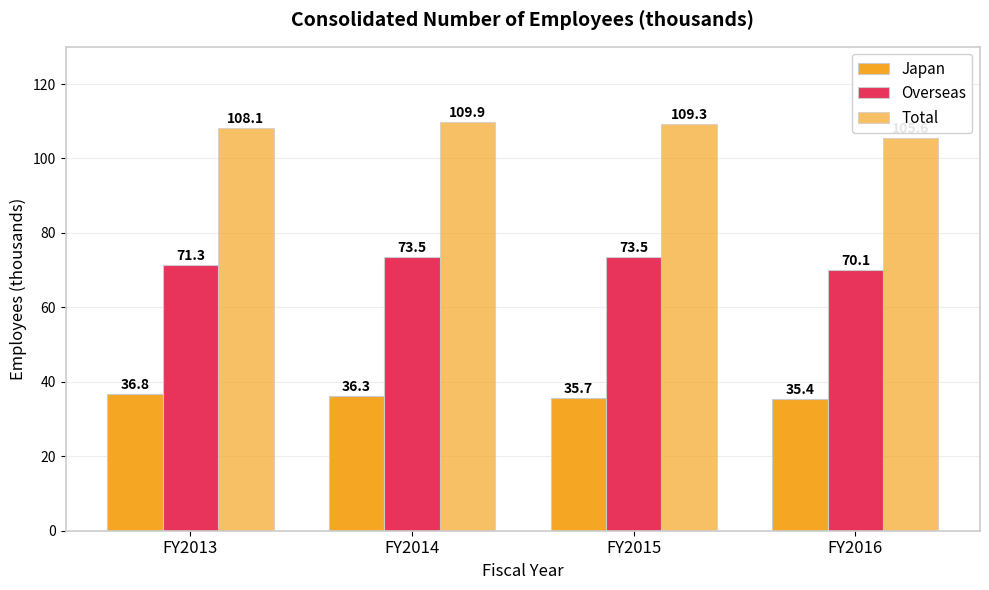

How many bars are there in each group?

3